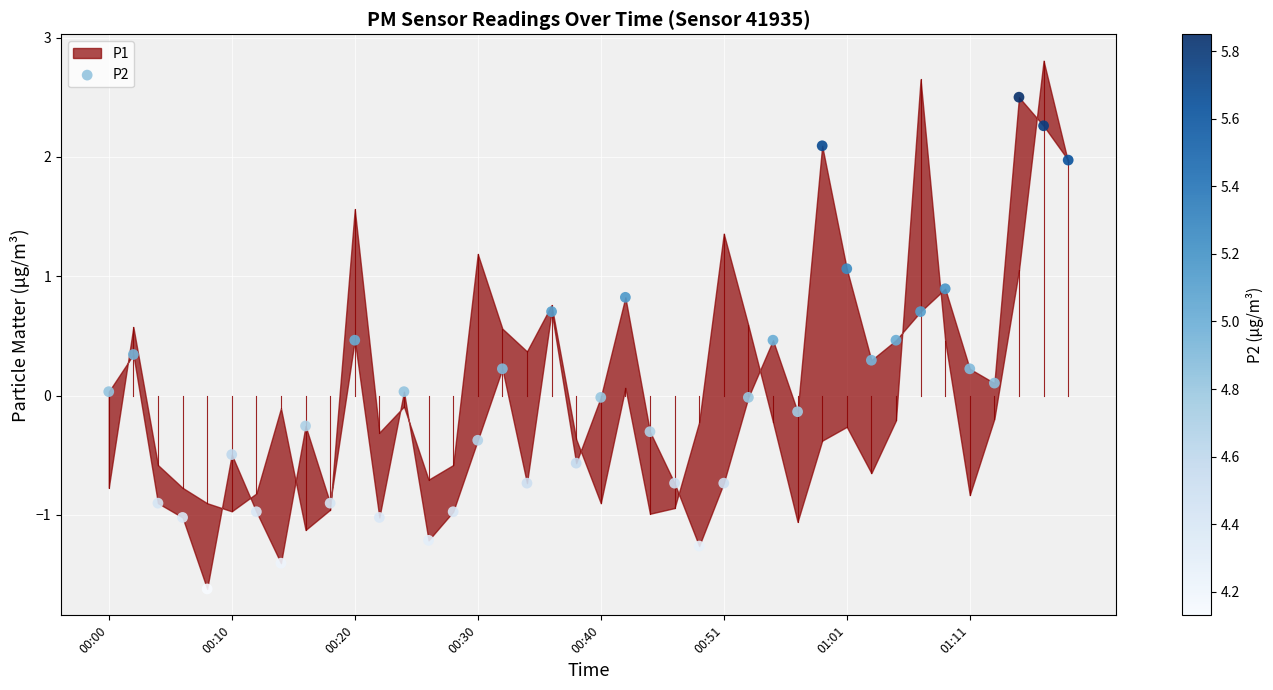

What is the range of Y values (max minus min)?

4.1